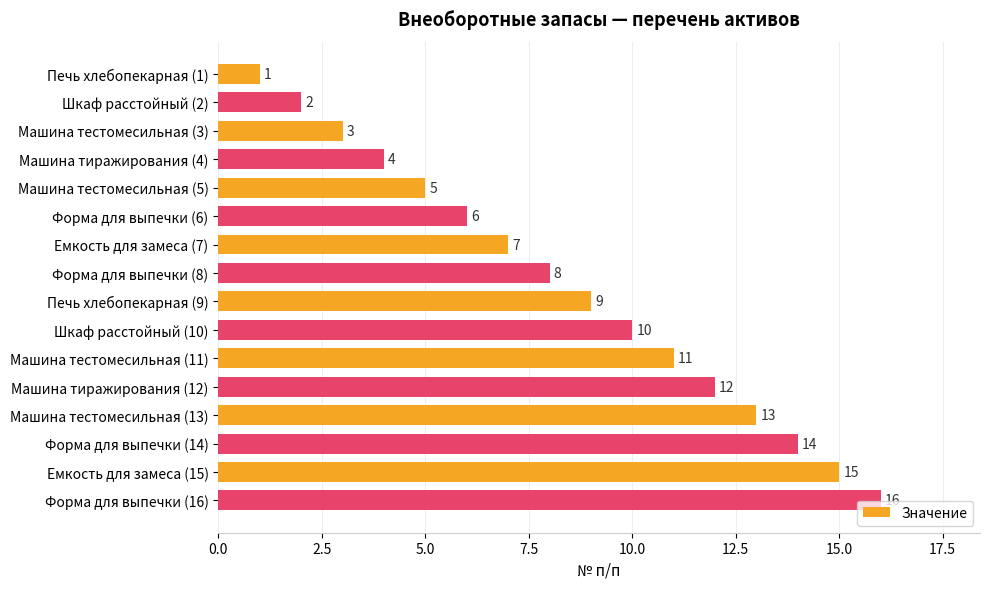

How many data points are less than 9?

8